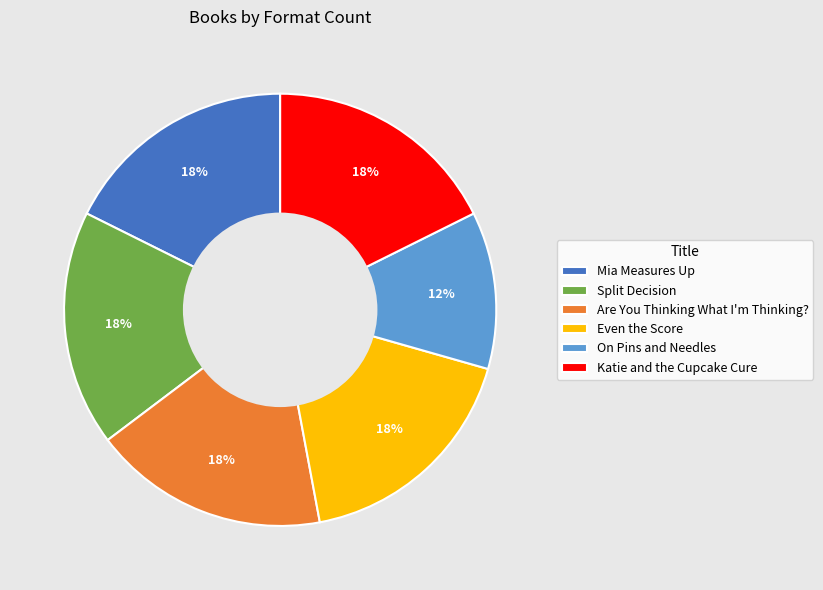

To the nearest percent, what is the combined percentage of Even the Score and Split Decision?

35%